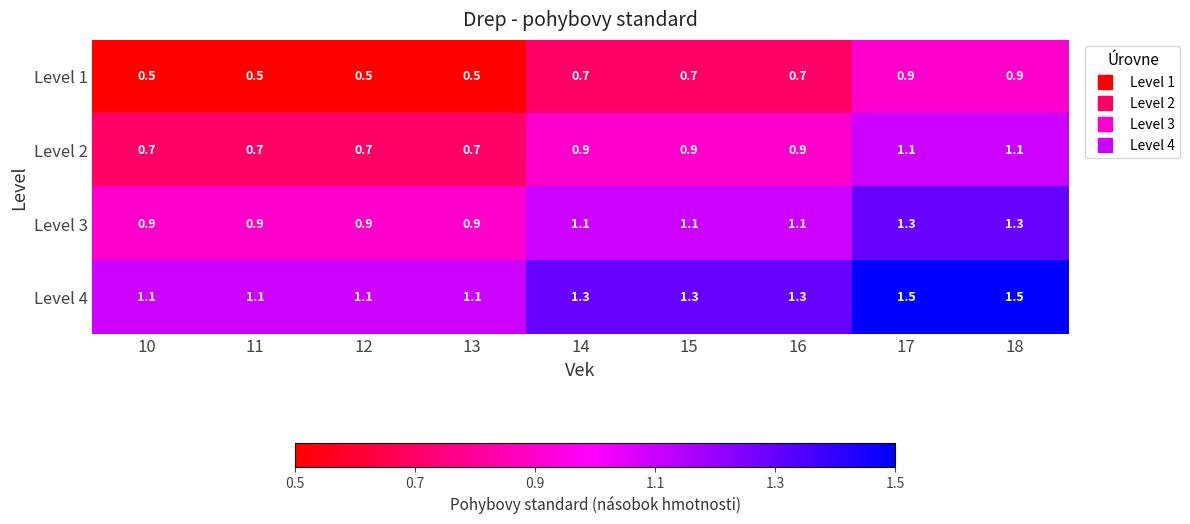

What is the spread (max minus min) of values at 17?

0.6